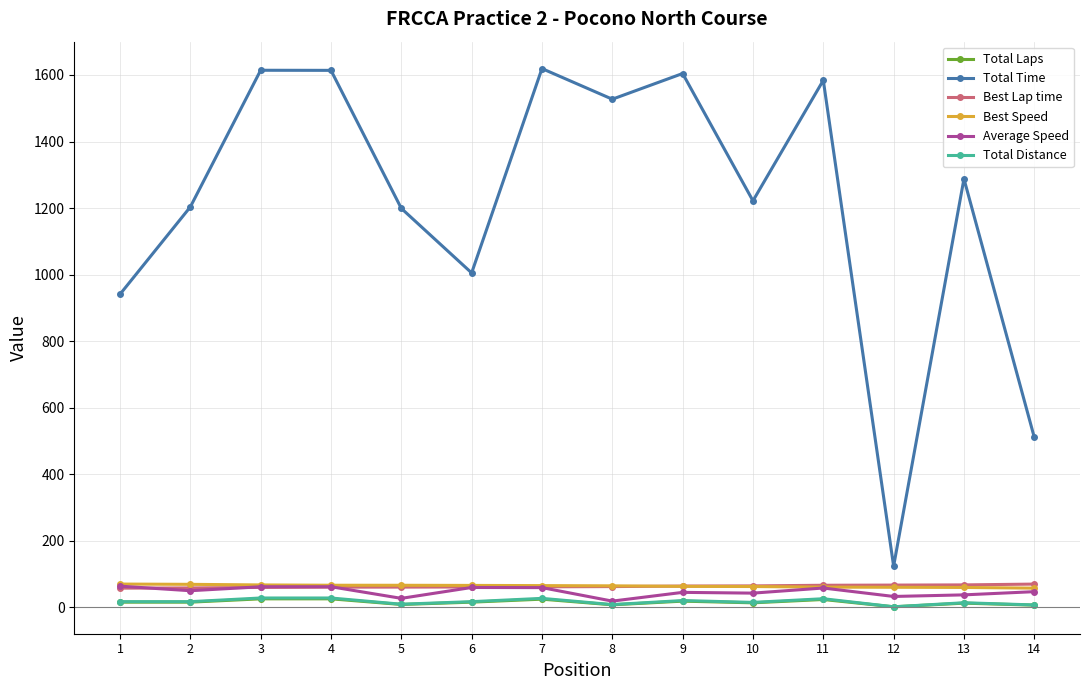

True or false: Total Time and Best Speed intersect in this chart.

False